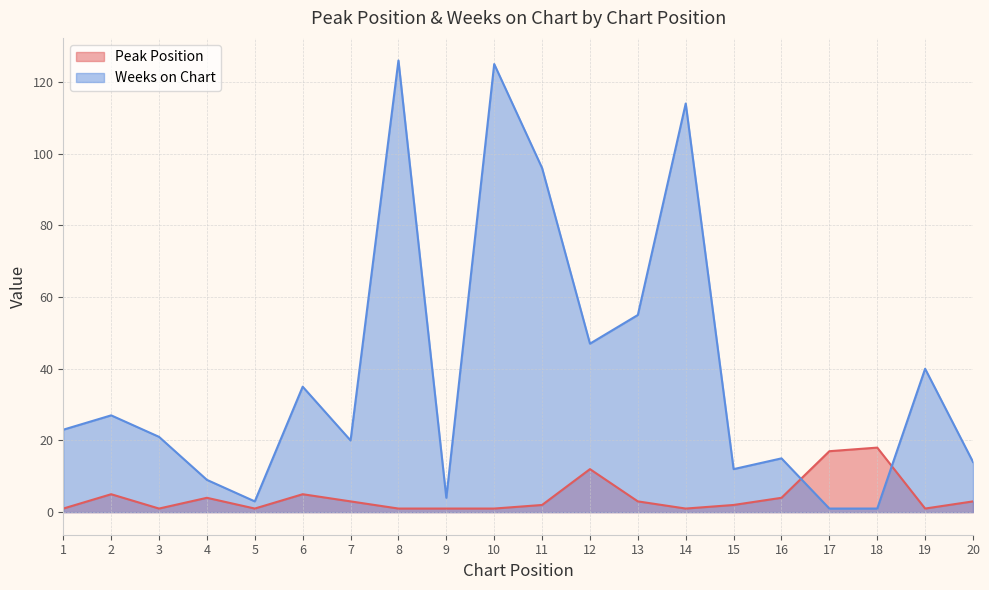

Which series has the largest total across all categories?

Weeks on Chart